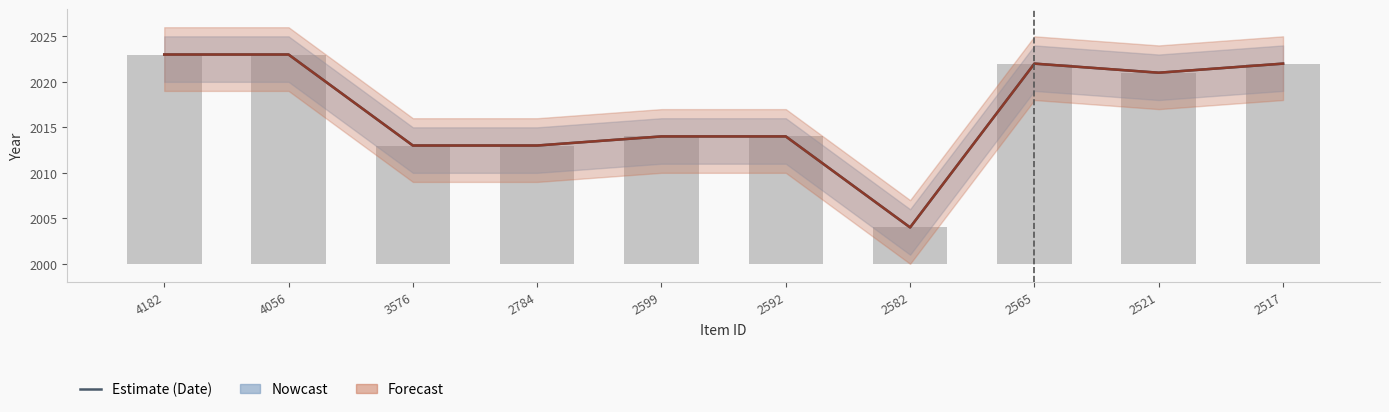

What is the value of the Dublin Core:Date Submitted bar at the 4th from the left?

2013